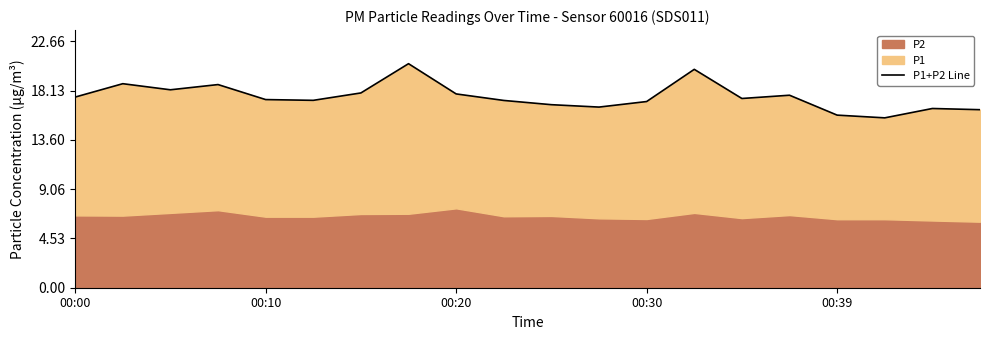

The value at 10 is 22.3. True or false?

False